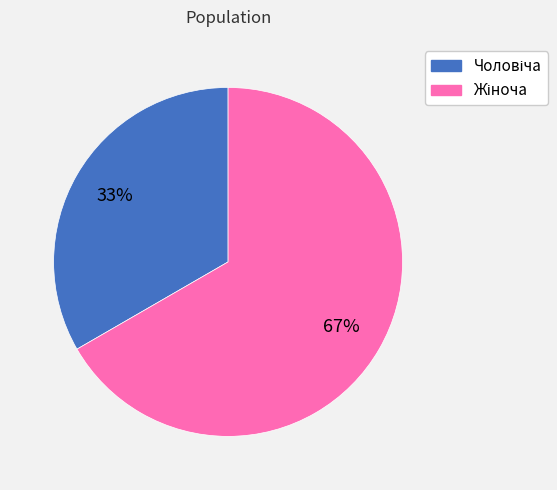

Does any single category account for the majority?

Yes